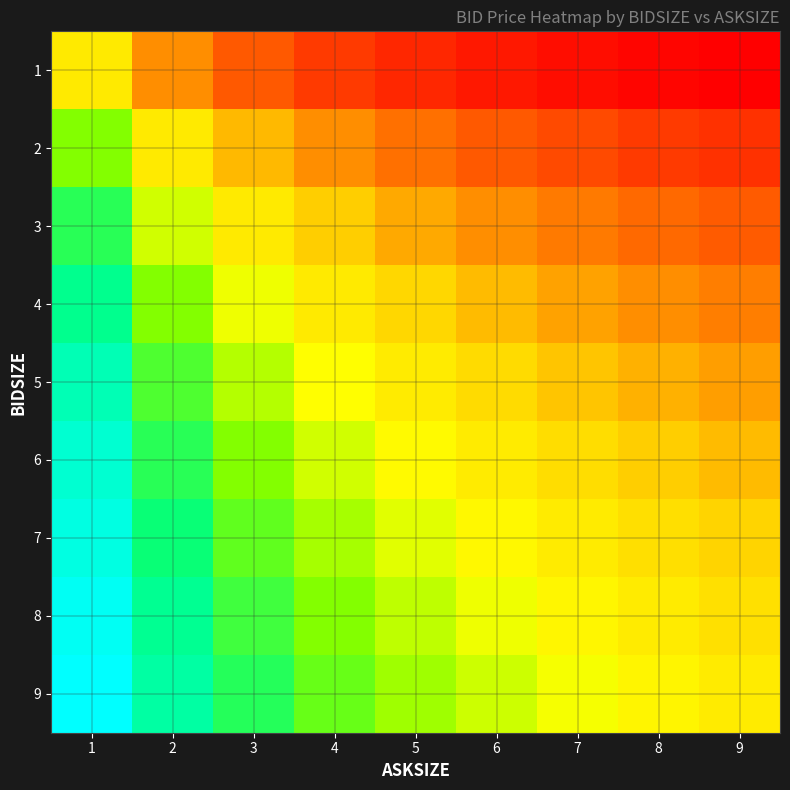

What is the minimum value shown in the chart?

122.7